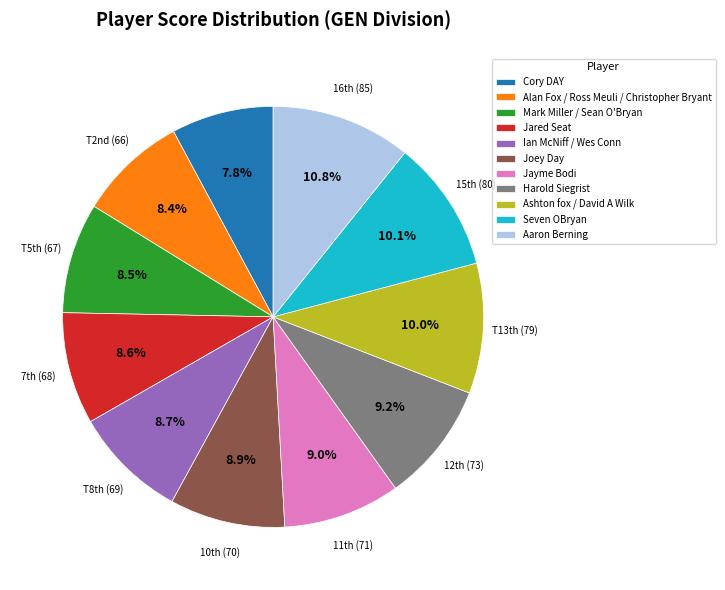

Which category has the smallest portion of the pie?

Cory DAY